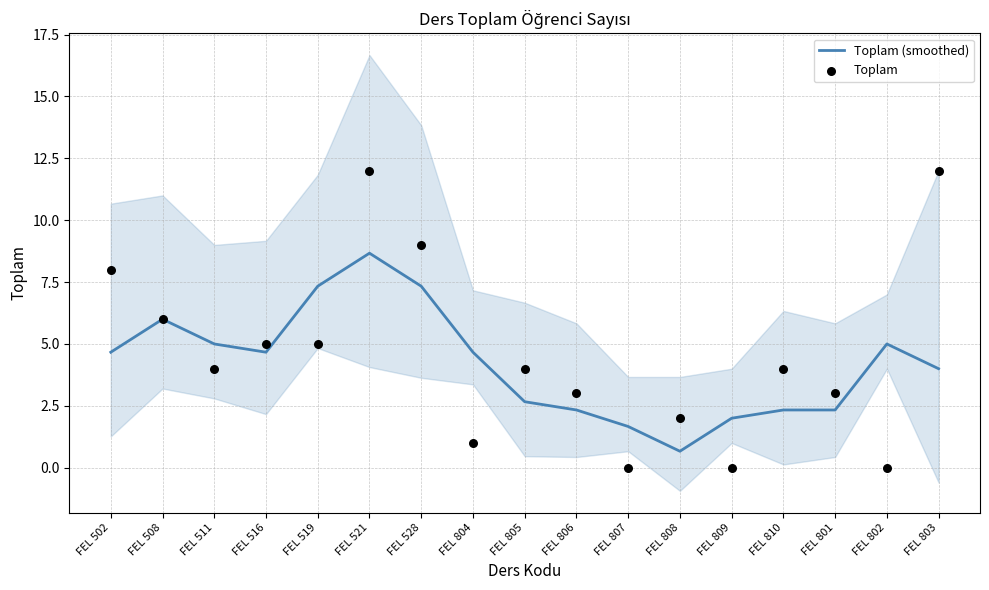

Which series has the widest spread of Y values?

Toplam